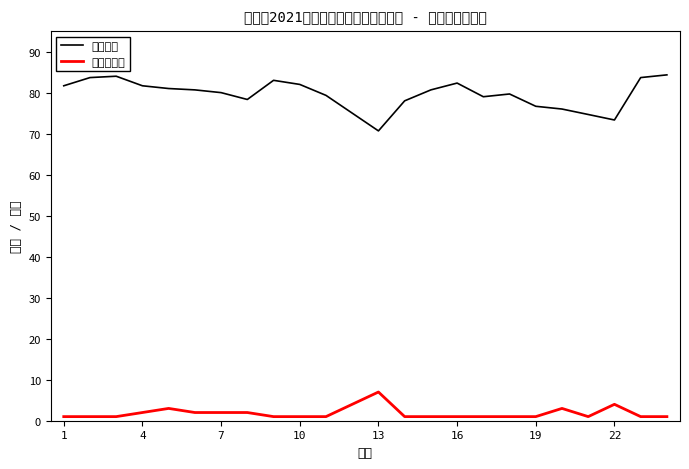

Which series has the largest total across all categories?

面试成绩